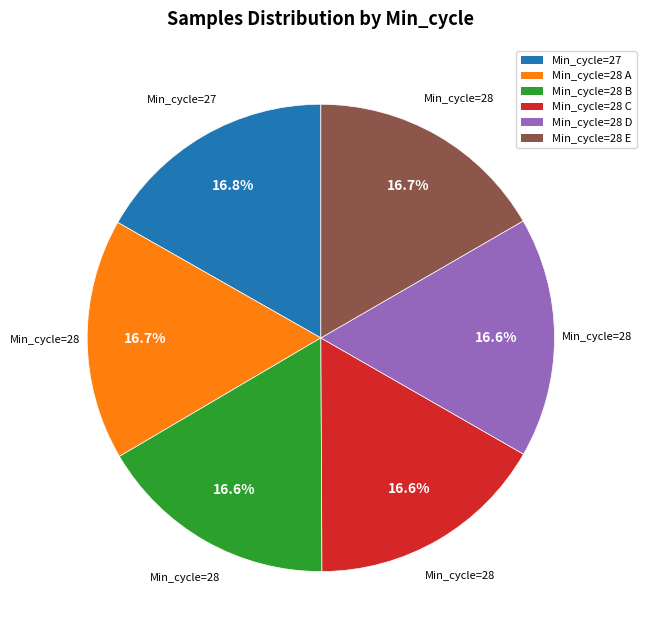

Is there a majority slice in this chart?

No